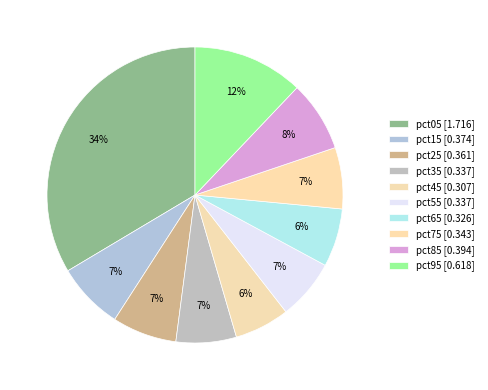

How many segments does this pie chart have?

10